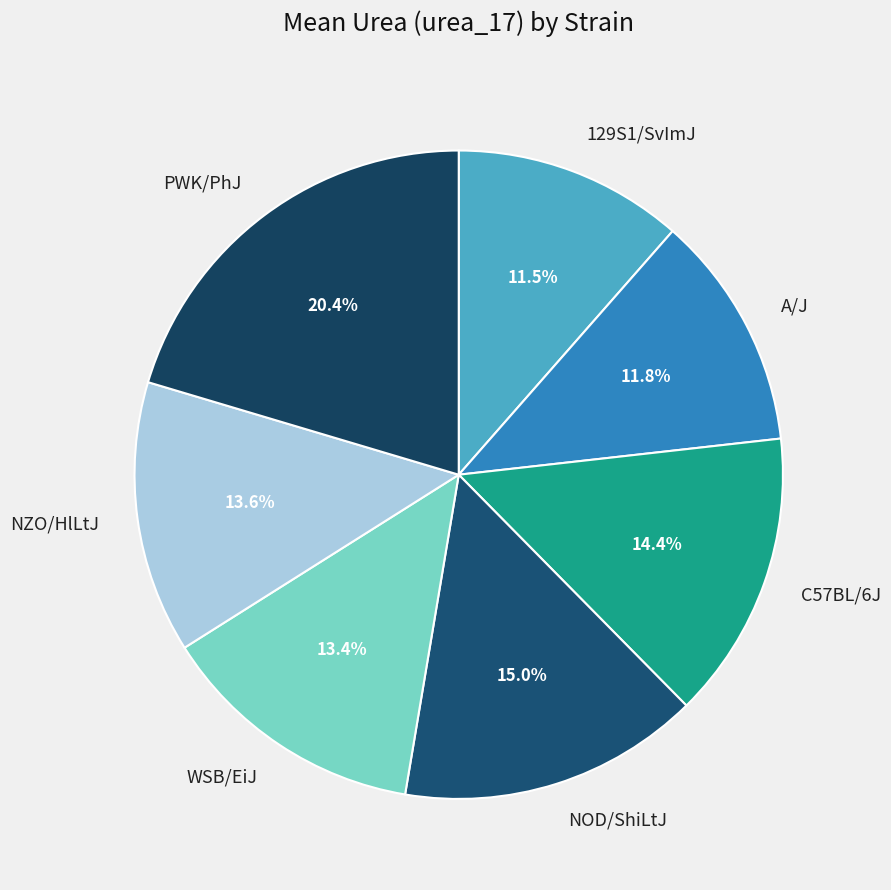

How many segments does this pie chart have?

7